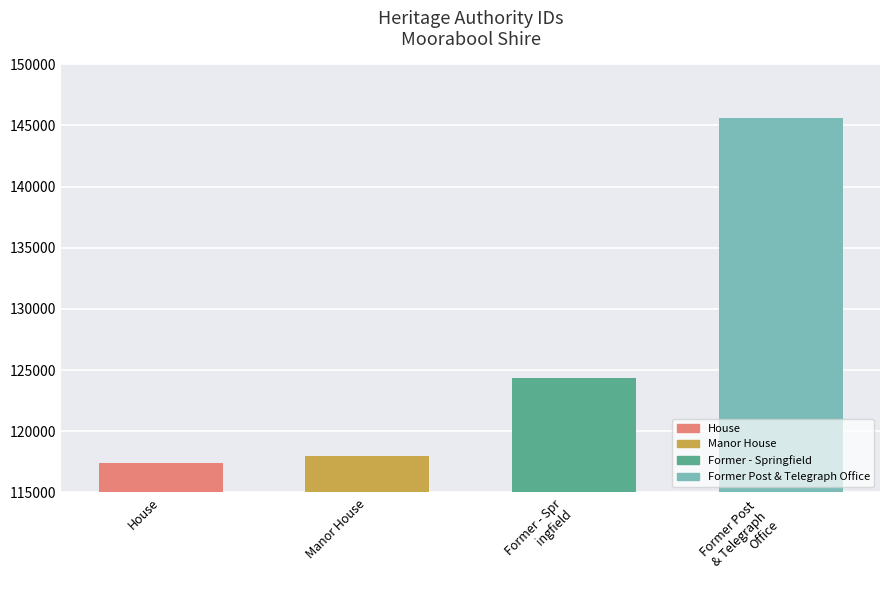

List the labels in order of value, smallest first.

House, Manor House, Former - Spr
ingfield, Former Post 
& Telegraph 
Office